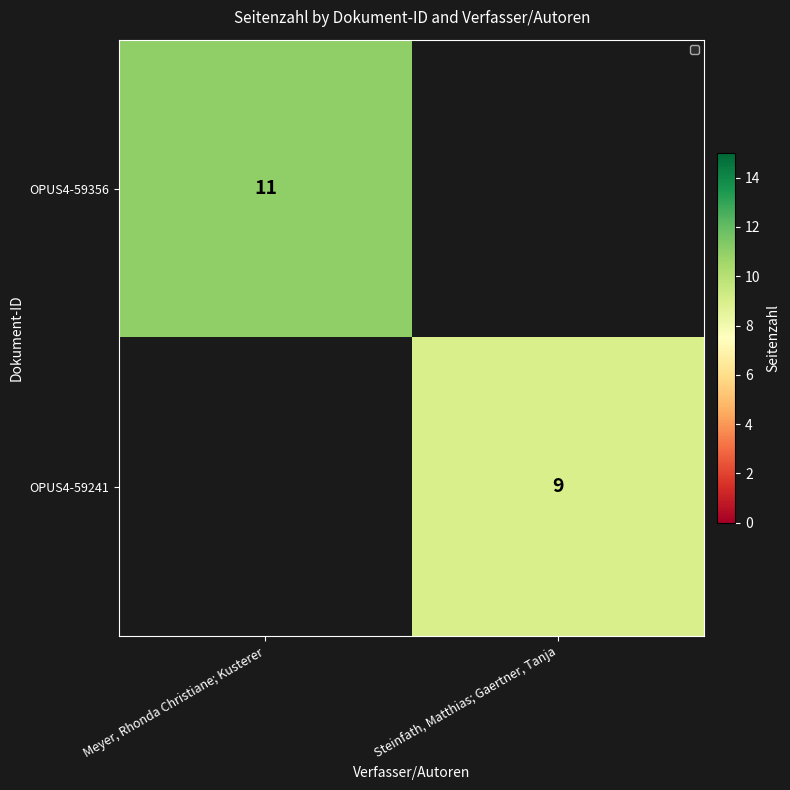

Is the value of OPUS4-59356 at Meyer, Rhonda Christiane; Kusterer greater than the value of OPUS4-59241 at Steinfath, Matthias; Gaertner, Tanja?

Yes